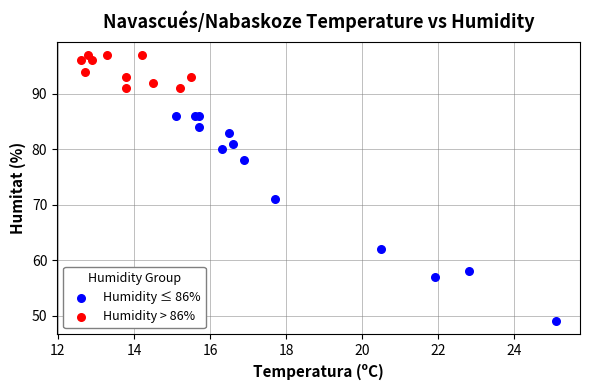

Which series has the widest spread of Y values?

Humidity ≤ 86%